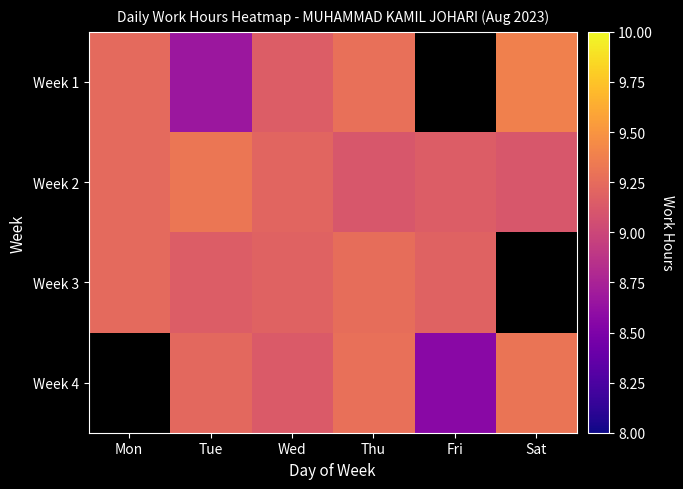

Count the number of data series in this chart.

4